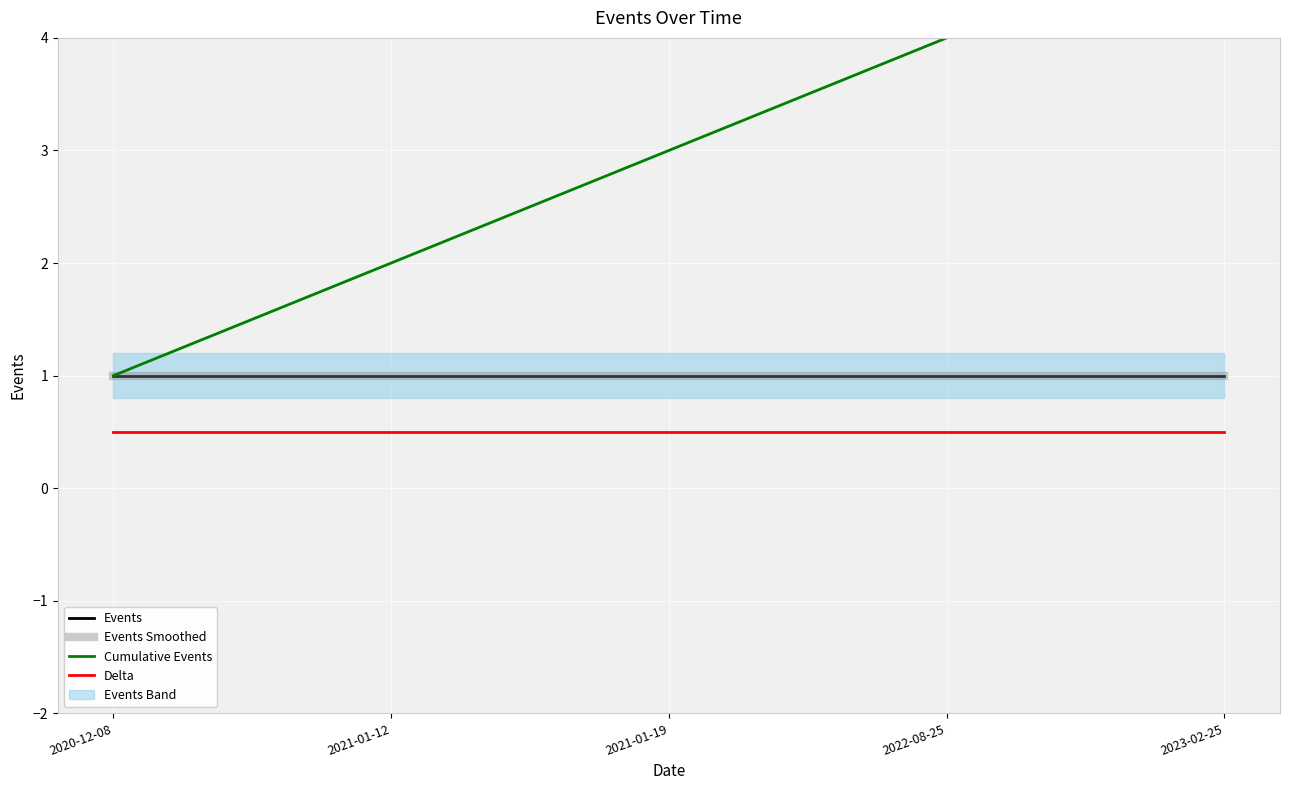

Reading left to right, what are all the values shown in this chart?

Events: 1.0	1.0	1.0	1.0	1.0
Events Smoothed: 1.0	1.0	1.0	1.0	1.0
Cumulative Events: 1.0	2.0	3.0	4.0	5.0
Delta: 0.5	0.5	0.5	0.5	0.5